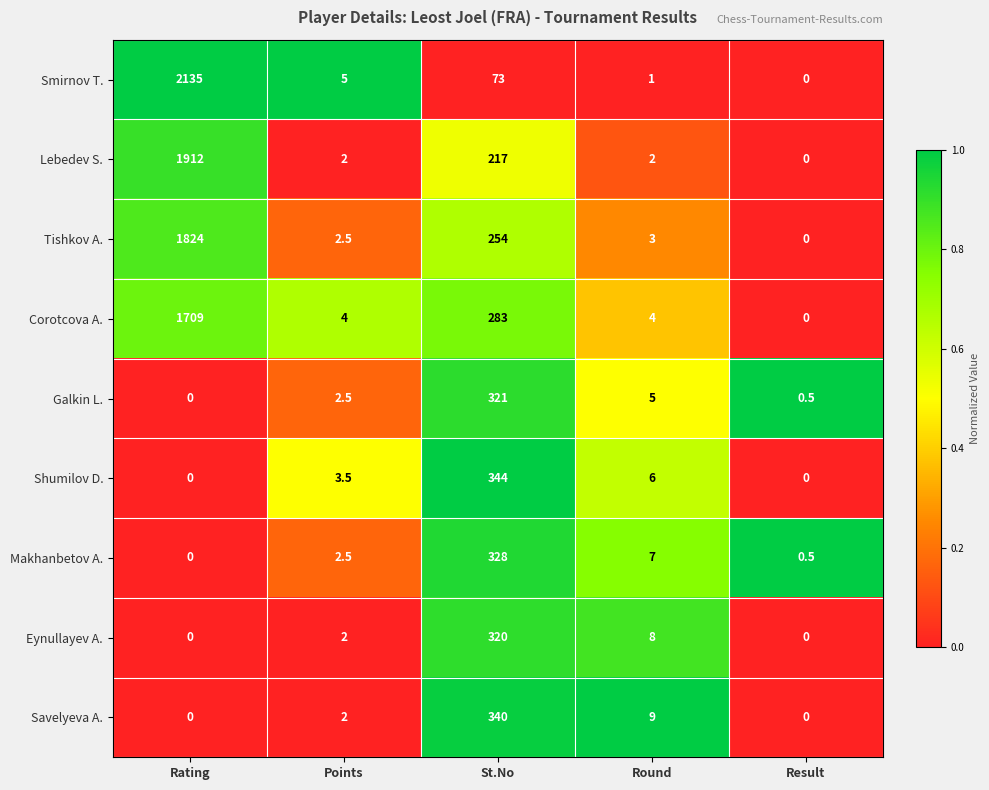

The Makhanbetov A. series shows 2.5 at Points. True or false?

True